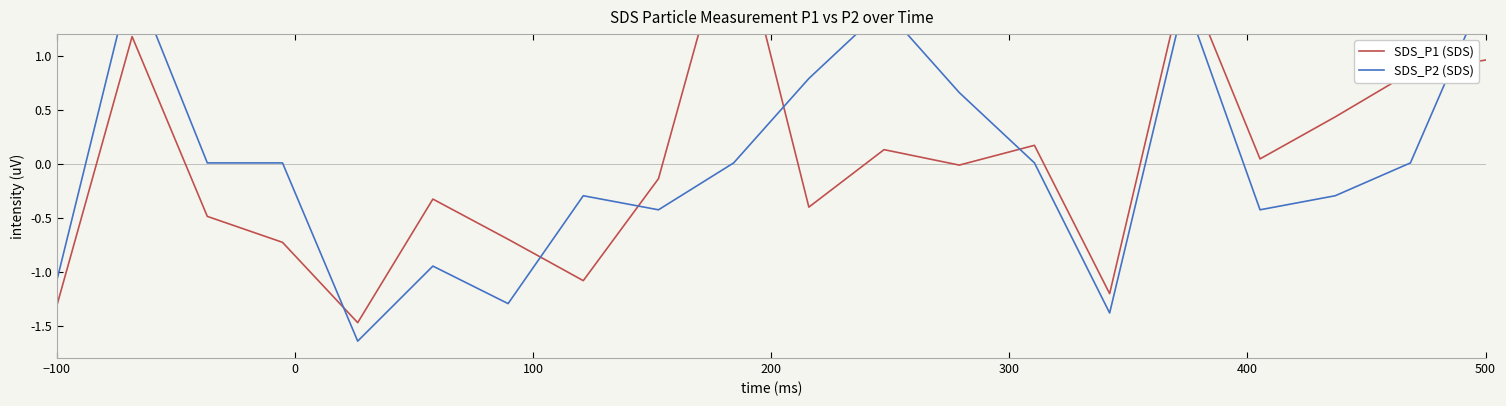

What is the difference between the maximum and second lowest values in the SDS_P1 (SDS) series?

3.7